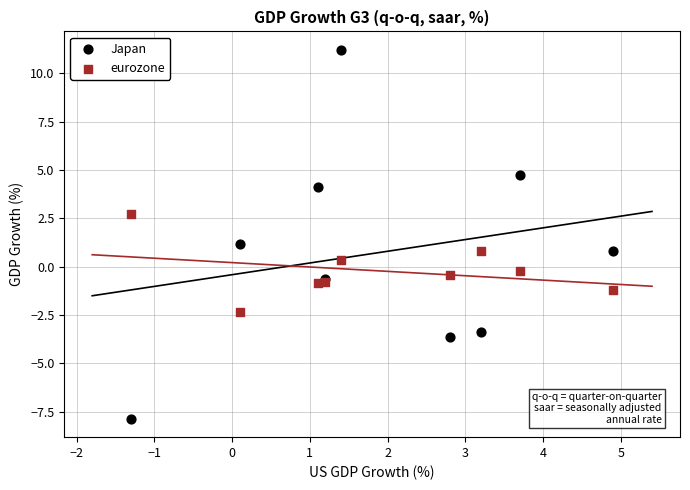

What are all the series names shown in the legend?

Japan, eurozone